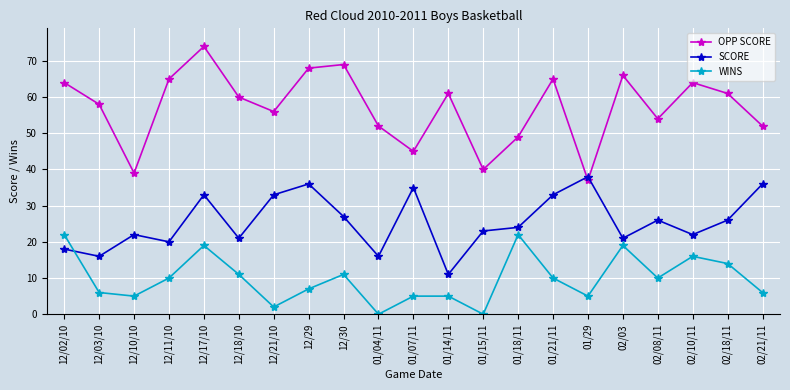

Is this an area chart (filled region under the line)?

No